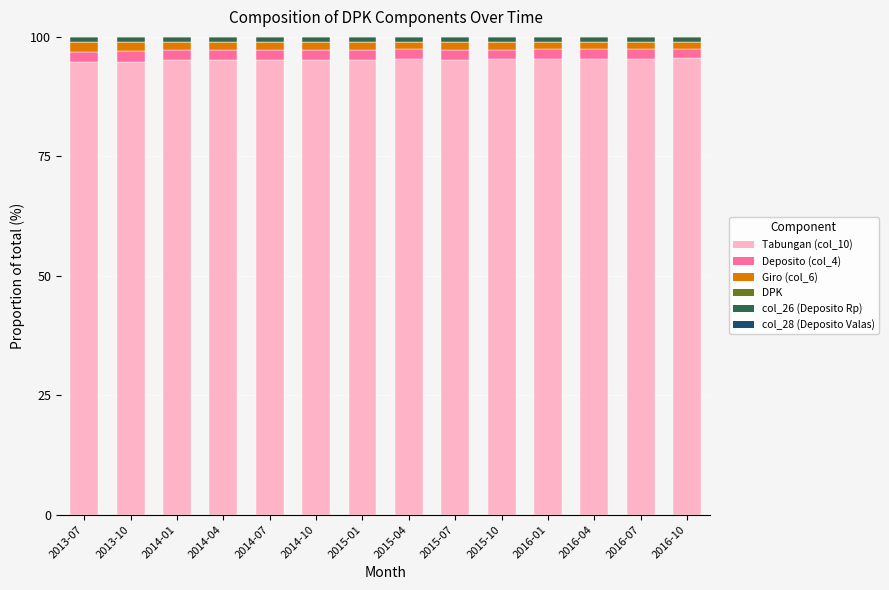

What is the average value of the Tabungan (col_10) series?

95.2